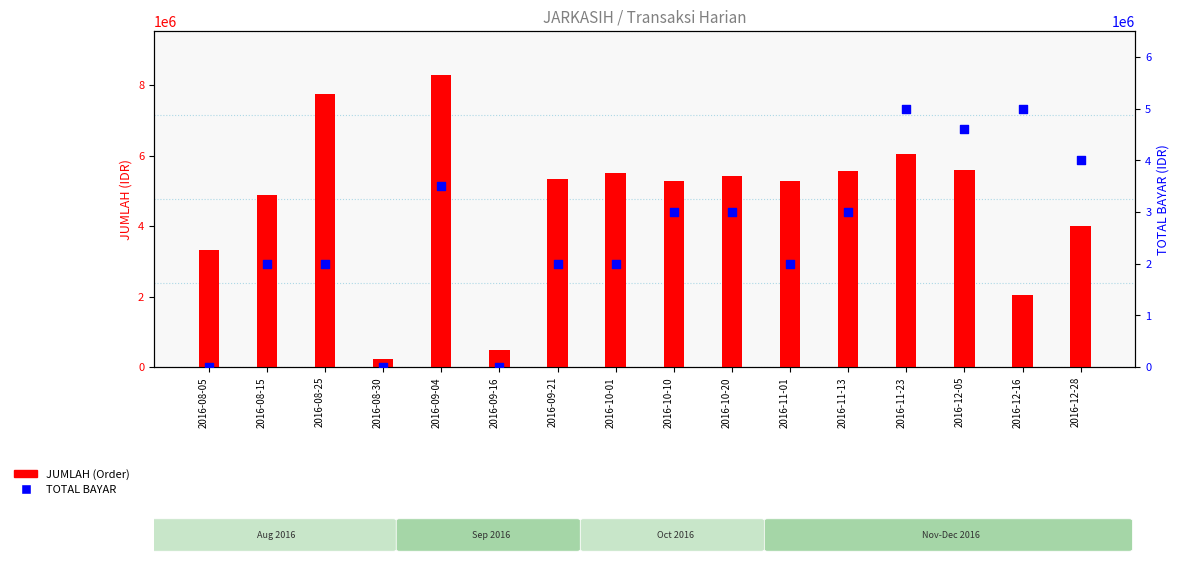

Which series has the largest Y range (max minus min)?

JUMLAH (Order)